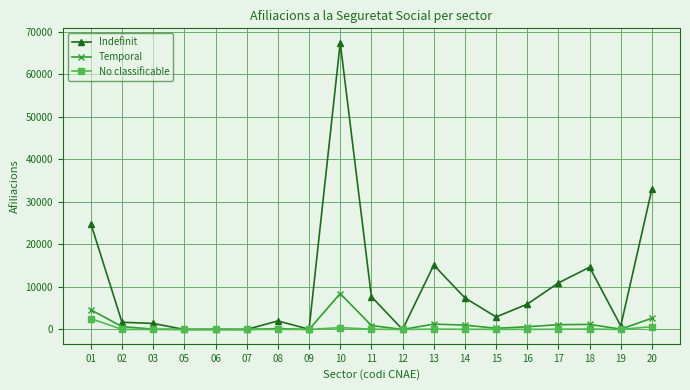

What is the difference between the maximum and second lowest values in the No classificable series?

2550